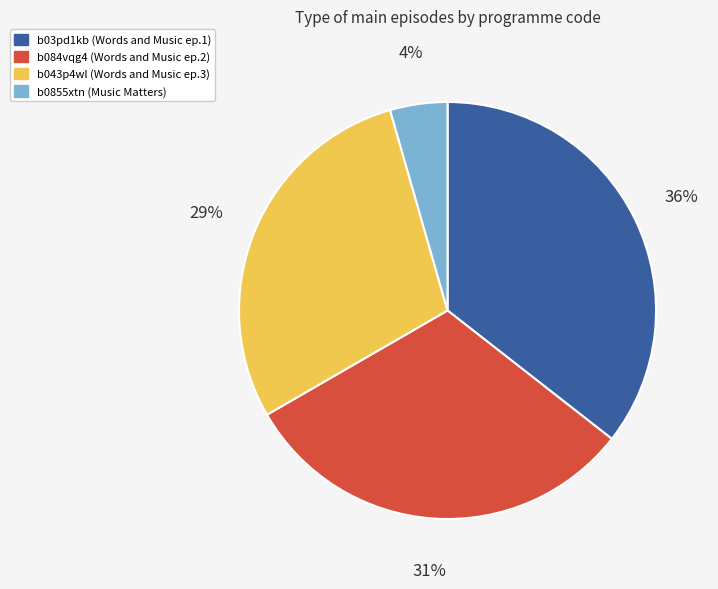

Is the sum of b03pd1kb and b084vqg4 greater than half?

Yes